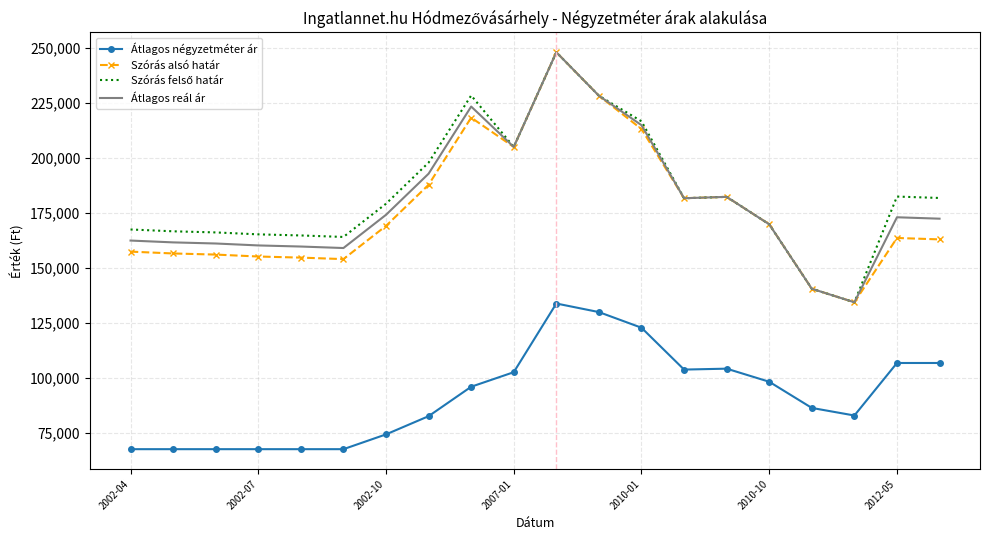

What is the greatest value displayed?

248119